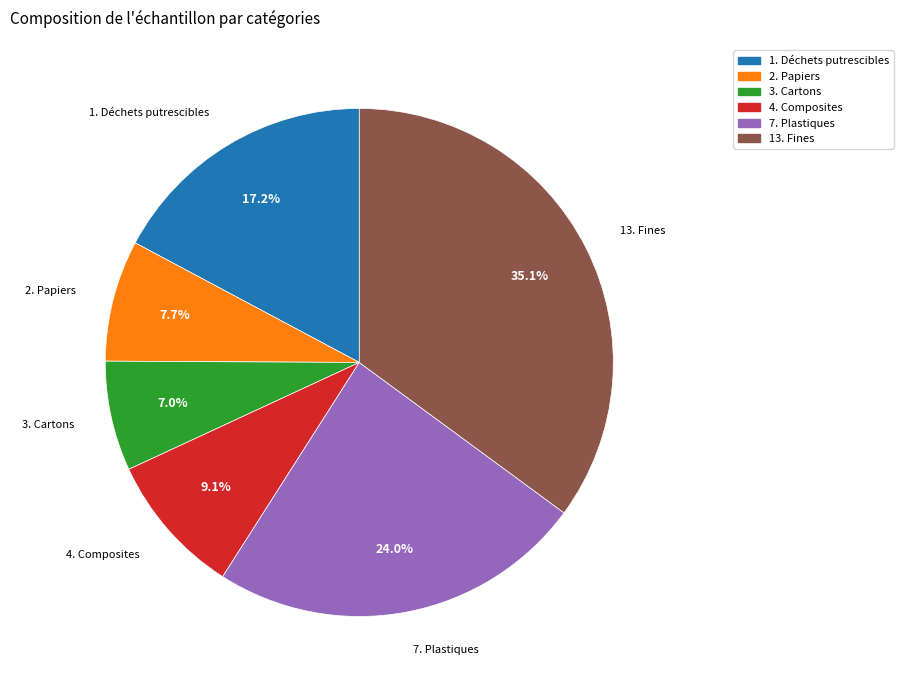

Does any single category account for the majority?

No